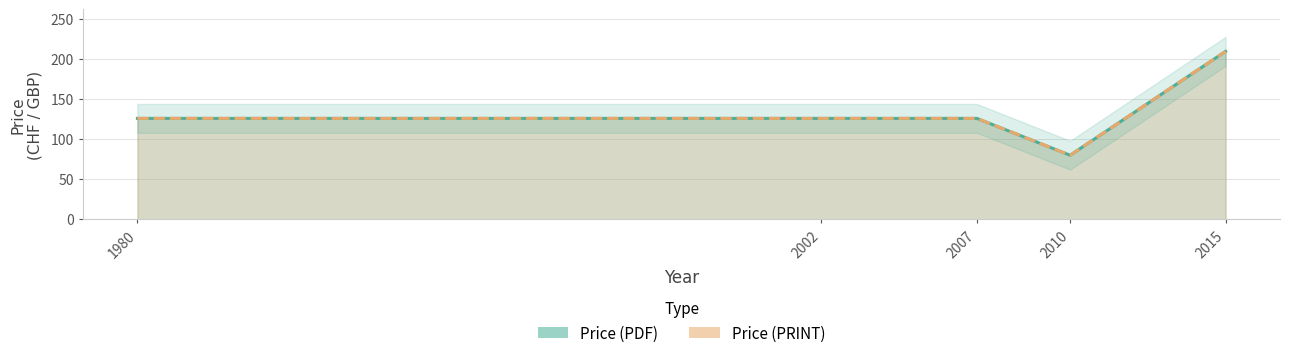

Does the chart display data point markers on the line(s)?

No